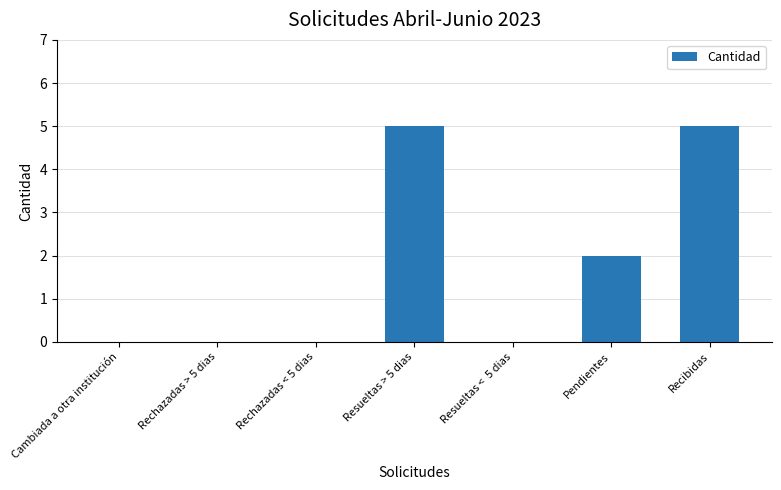

What is the maximum value shown in the chart?

5